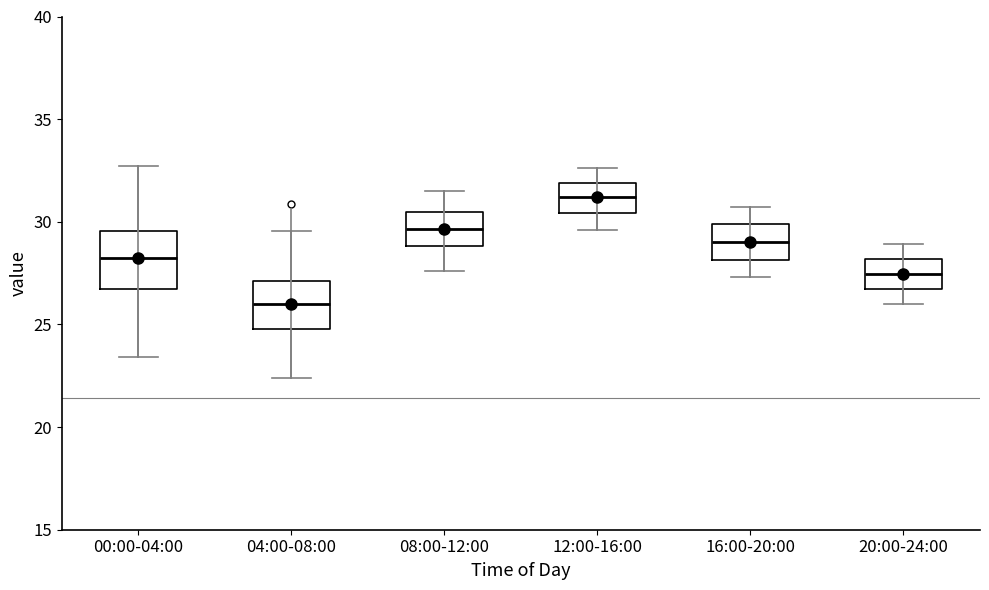

Which box has the lowest median line?

04:00-08:00